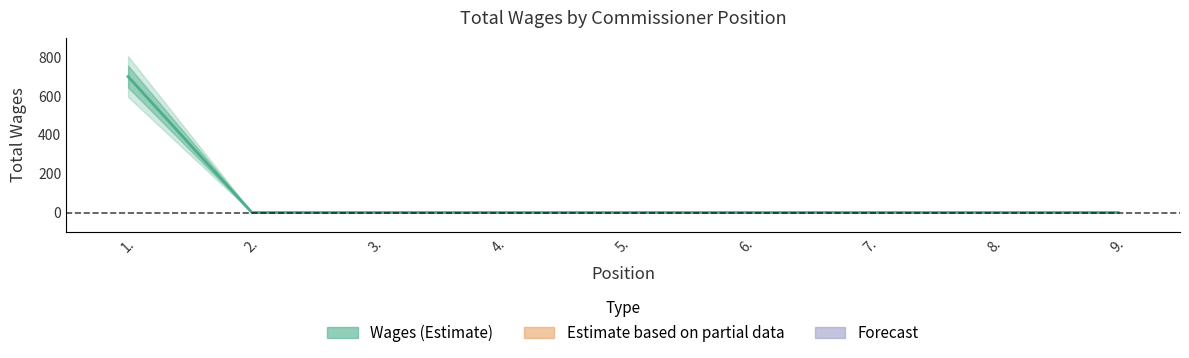

What is the difference between the maximum and minimum values?

700